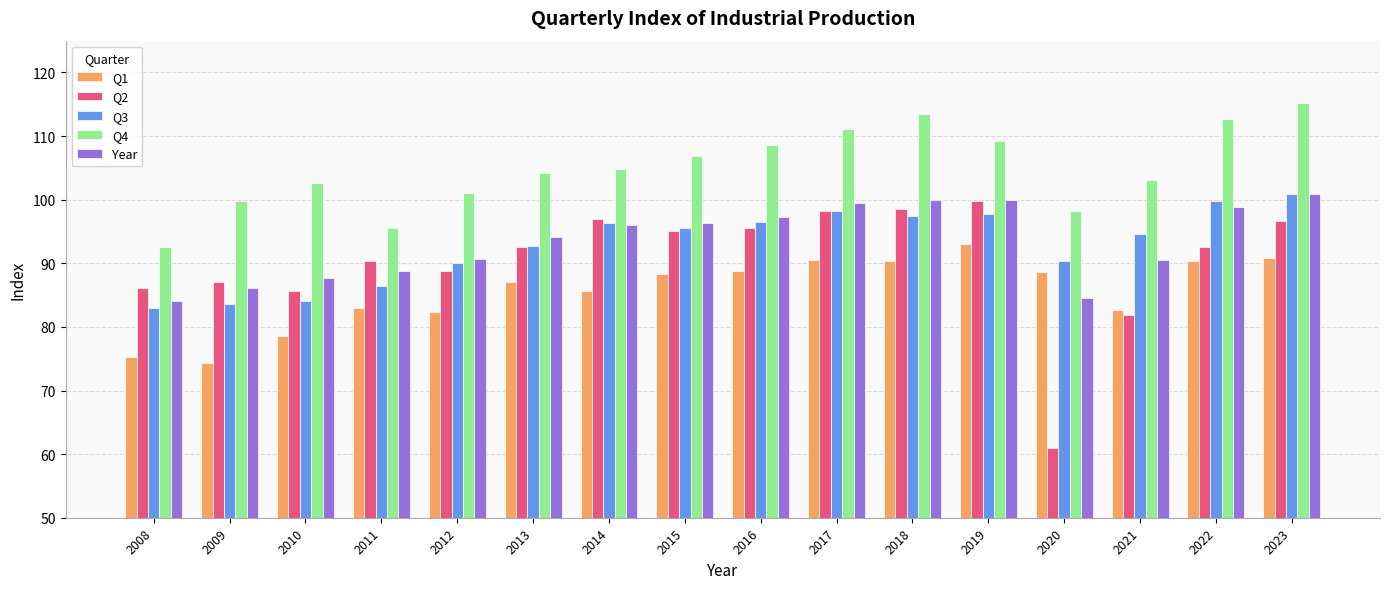

Rank the series at 2011 from lowest to highest value.

Q1, Q3, Year, Q2, Q4